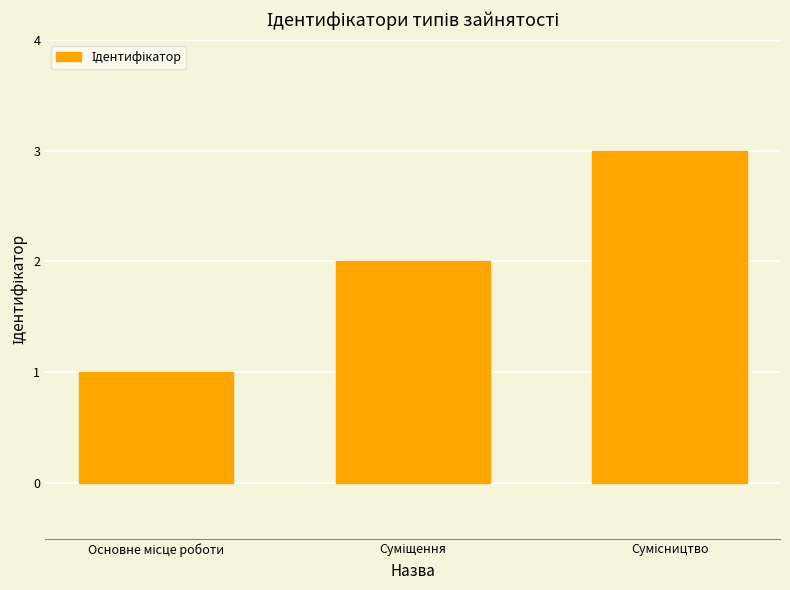

What is the maximum value shown in the chart?

3